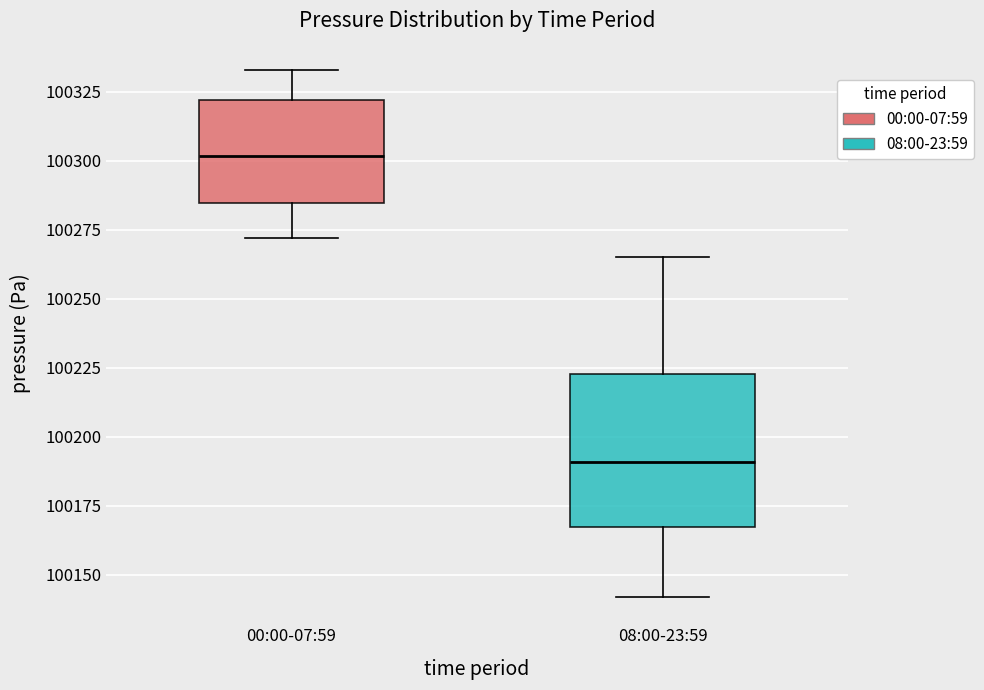

Where does the lower whisker of the box for 08:00-23:59 end on the y-axis? The values are not printed on the chart, so give them approximately, as read against the axis.

100140